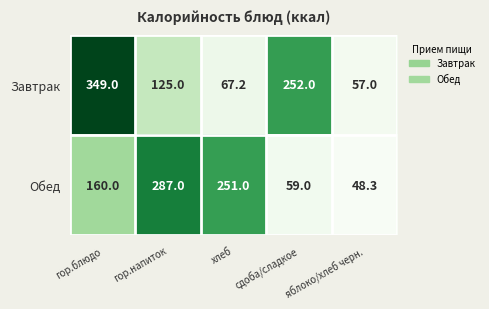

Which series has the largest total across all categories?

Завтрак